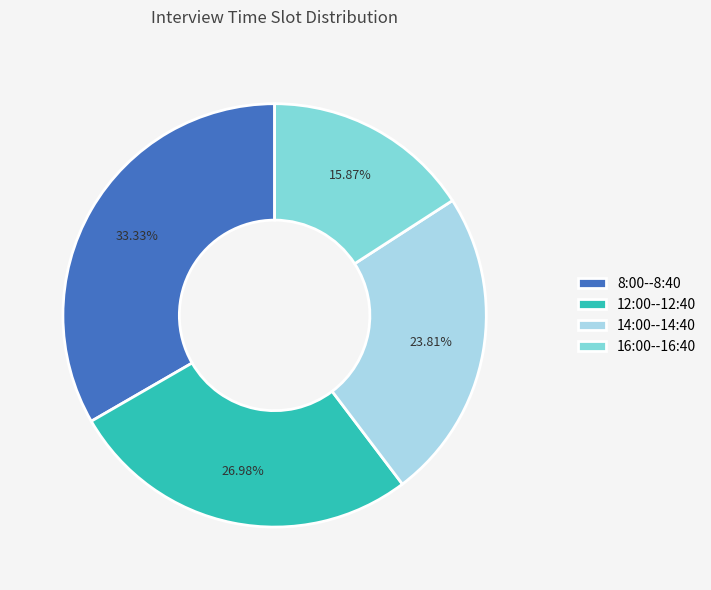

What is the smallest slice in the pie chart?

16:00--16:40